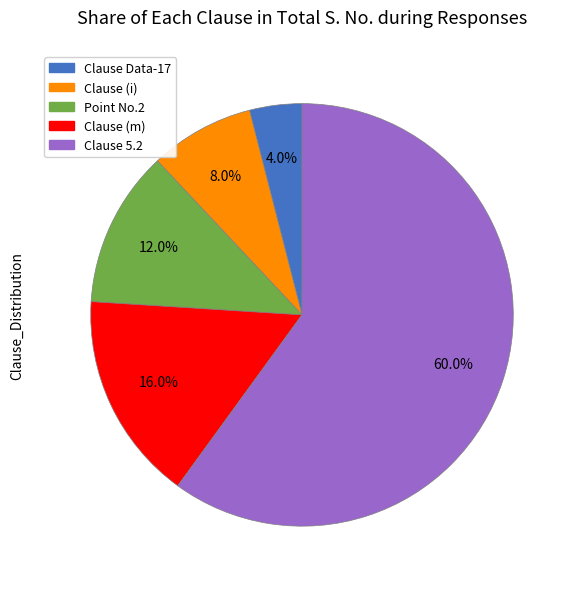

Is there any slice that represents more than half of the pie?

Yes